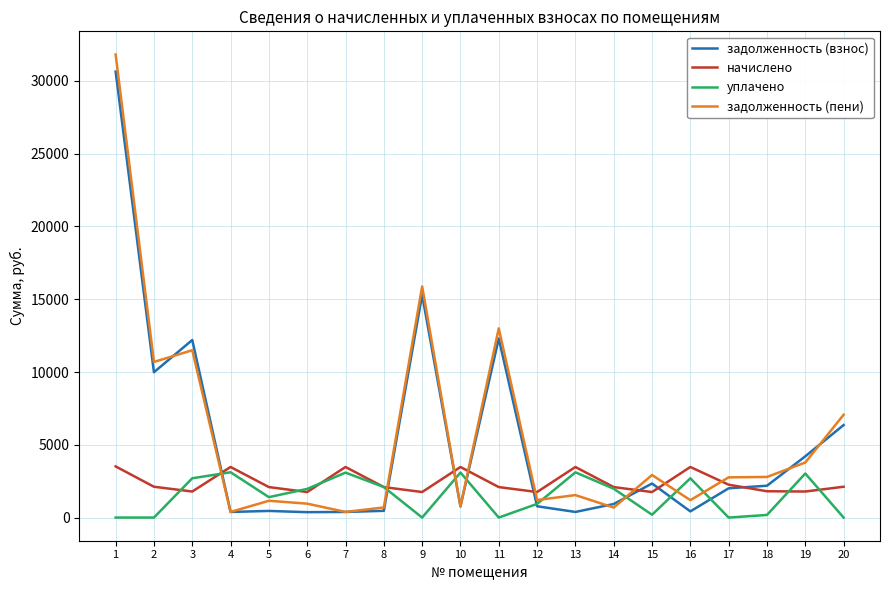

What is the average value of the уплачено series?

1479.7